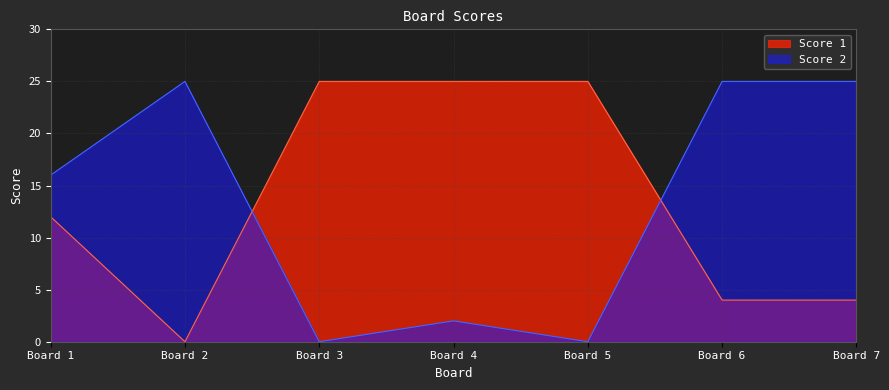

Count the Score 1 values in the range 4 to 25.

6